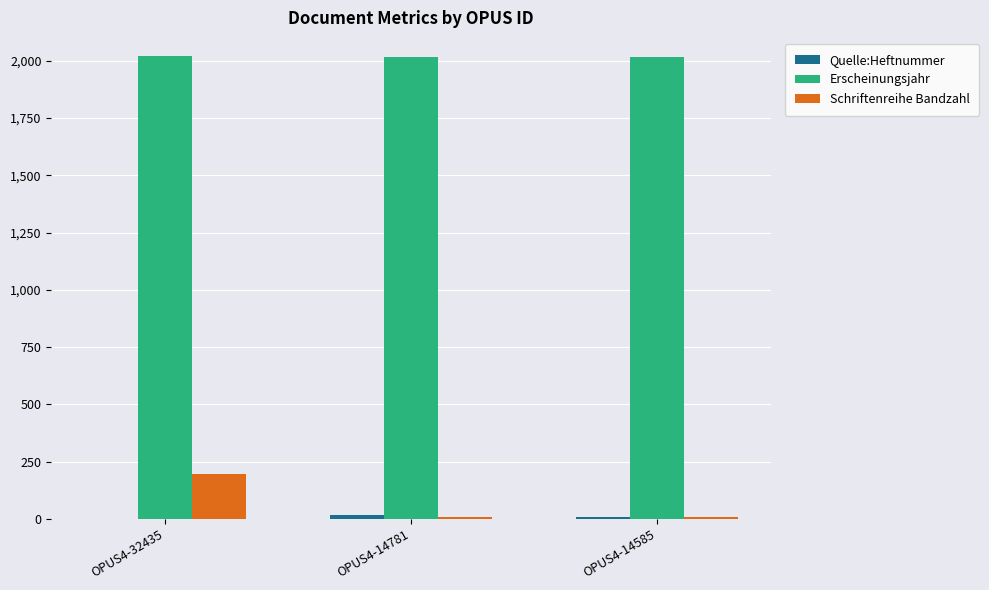

The value of Erscheinungsjahr at OPUS4-14585 is 622. True or false?

False